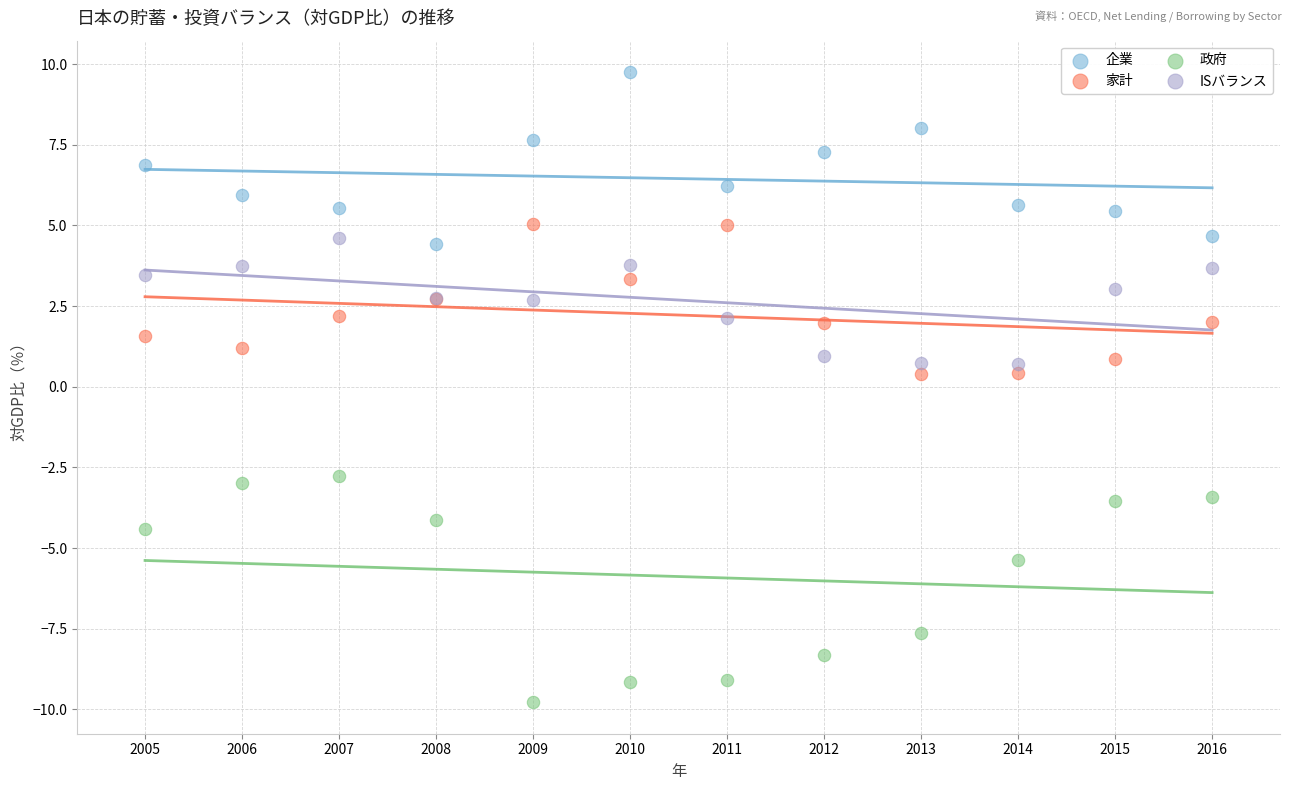

Which series has the widest spread of Y values?

政府